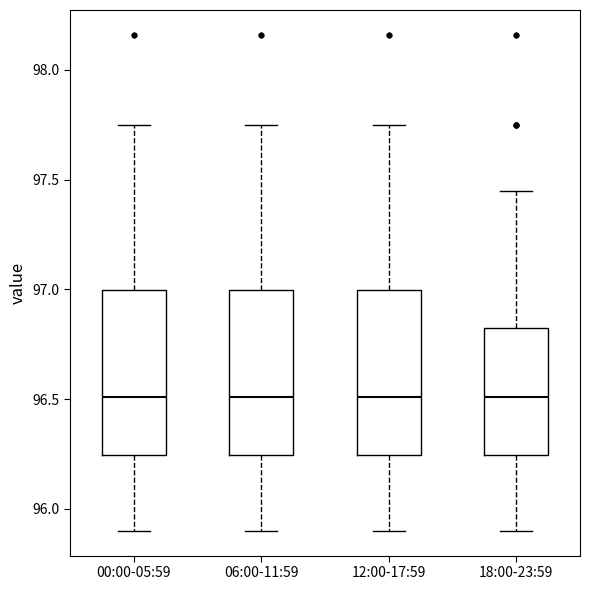

Reading left to right, read every box against the y-axis: the position of its median line, the range the box covers, and the ends of its whiskers. The values are not printed on the chart, so give them approximately, as read against the axis.

00:00-05:59: median 96.50, box 96.25 to 97.00, whiskers 95.90 to 97.75
06:00-11:59: median 96.50, box 96.25 to 97.00, whiskers 95.90 to 97.75
12:00-17:59: median 96.50, box 96.25 to 97.00, whiskers 95.90 to 97.75
18:00-23:59: median 96.50, box 96.25 to 96.80, whiskers 95.90 to 97.45